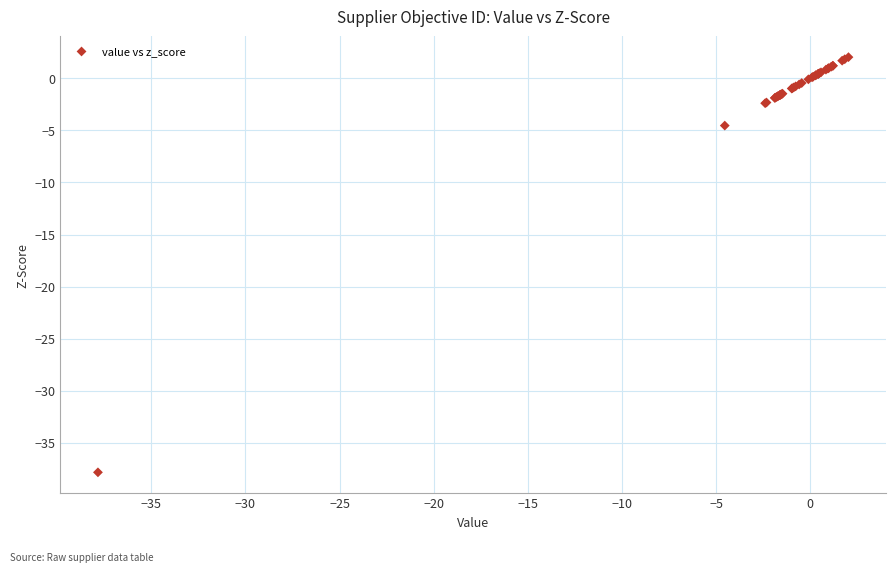

What Y value in the scatter plot is closest to -17?

-4.5